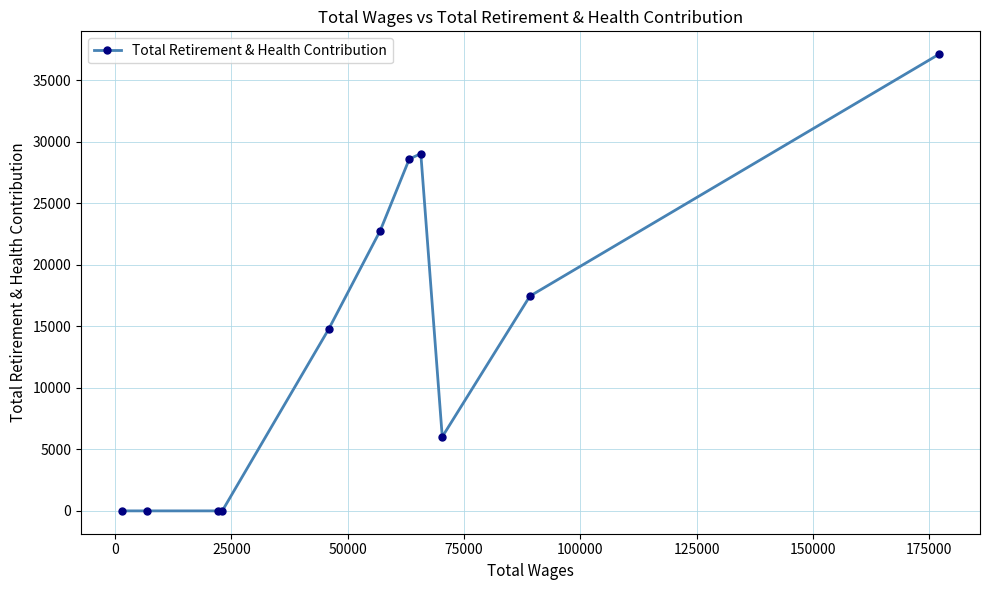

True or false: the data has more than 2 interior local peaks.

False